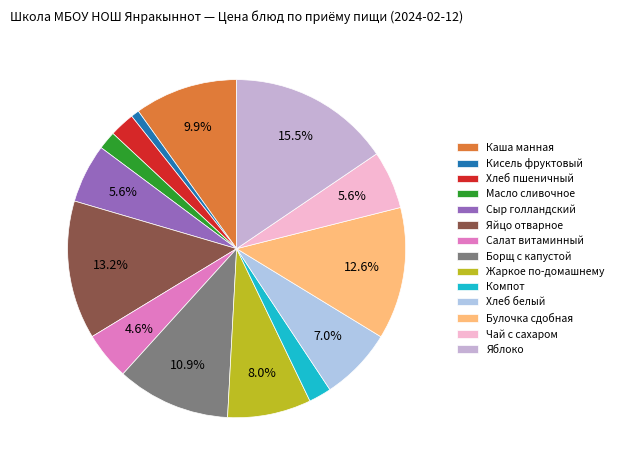

Rank the categories by value from highest to lowest.

Яблоко, Яйцо отварное, Булочка сдобная, Борщ с капустой, Каша манная, Жаркое по-домашнему, Хлеб белый, Сыр голландский, Чай с сахаром, Салат витаминный, Хлеб пшеничный, Компот, Масло сливочное, Кисель фруктовый